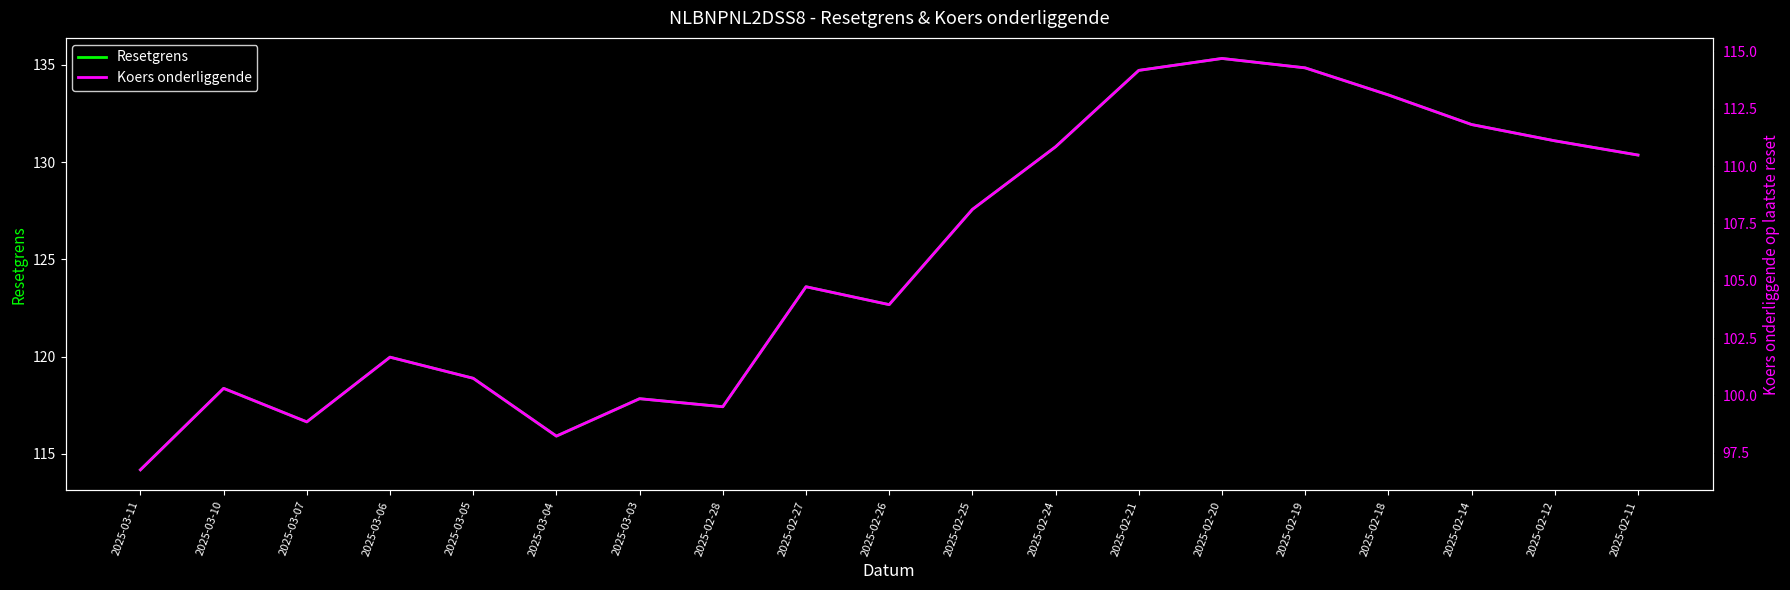

Does the chart display data point markers on the line(s)?

No